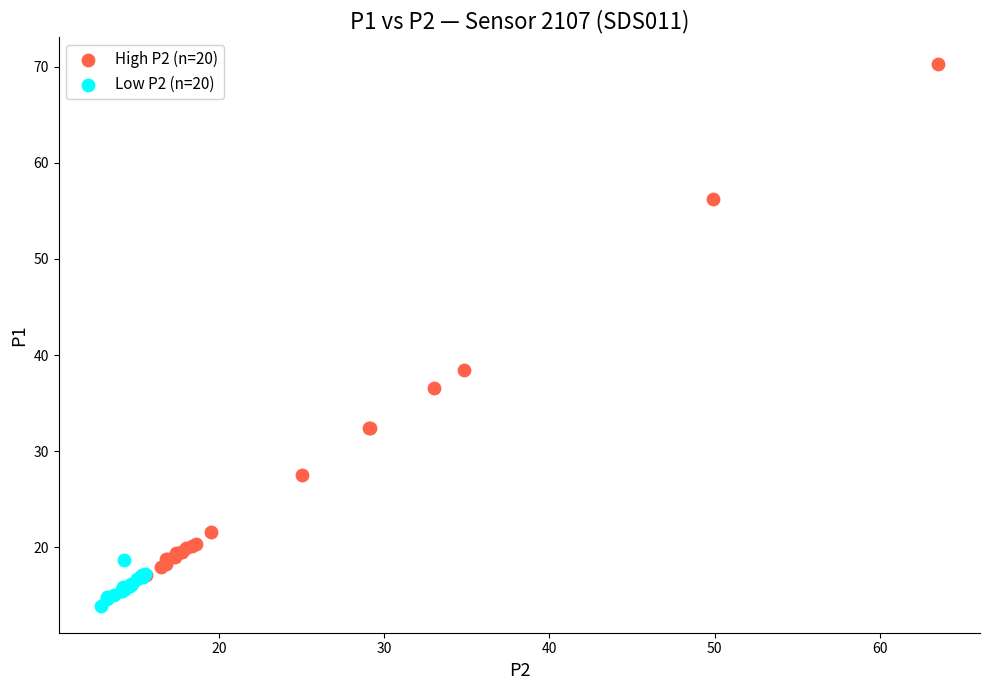

Which series has the largest Y range (max minus min)?

High P2 (n=20)